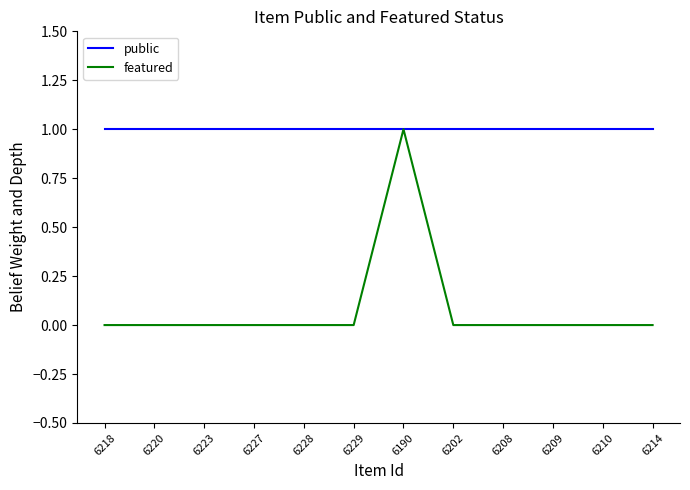

Which series has the widest spread of values?

featured